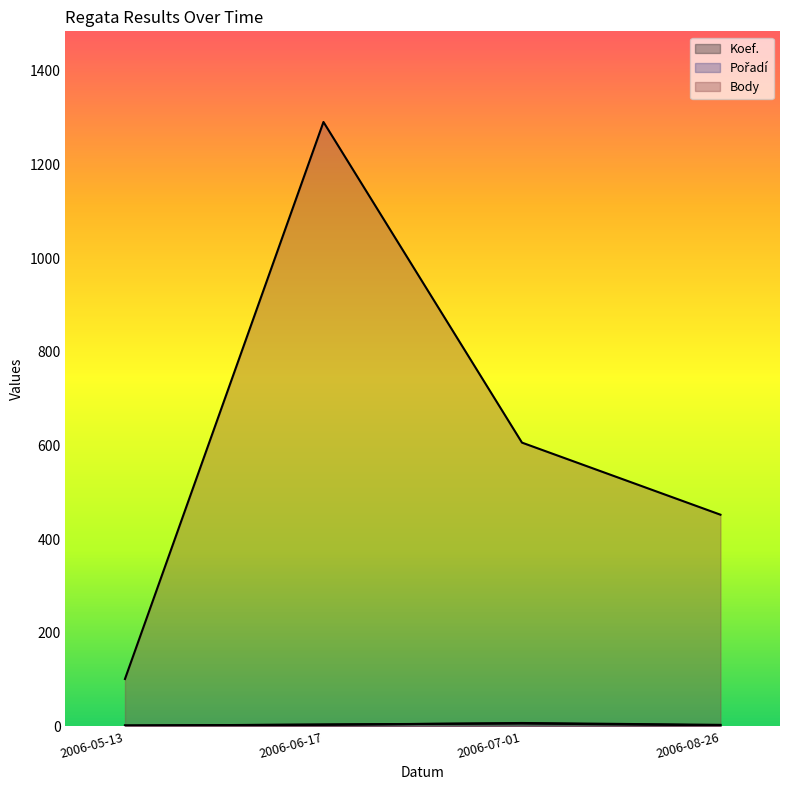

Which category has the lowest value in the Body series?

2006-05-13